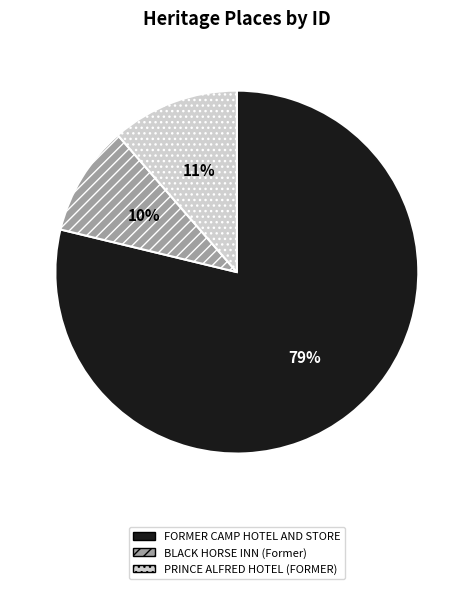

Rank the categories by value from lowest to highest.

BLACK HORSE INN (Former), PRINCE ALFRED HOTEL (FORMER), FORMER CAMP HOTEL AND STORE